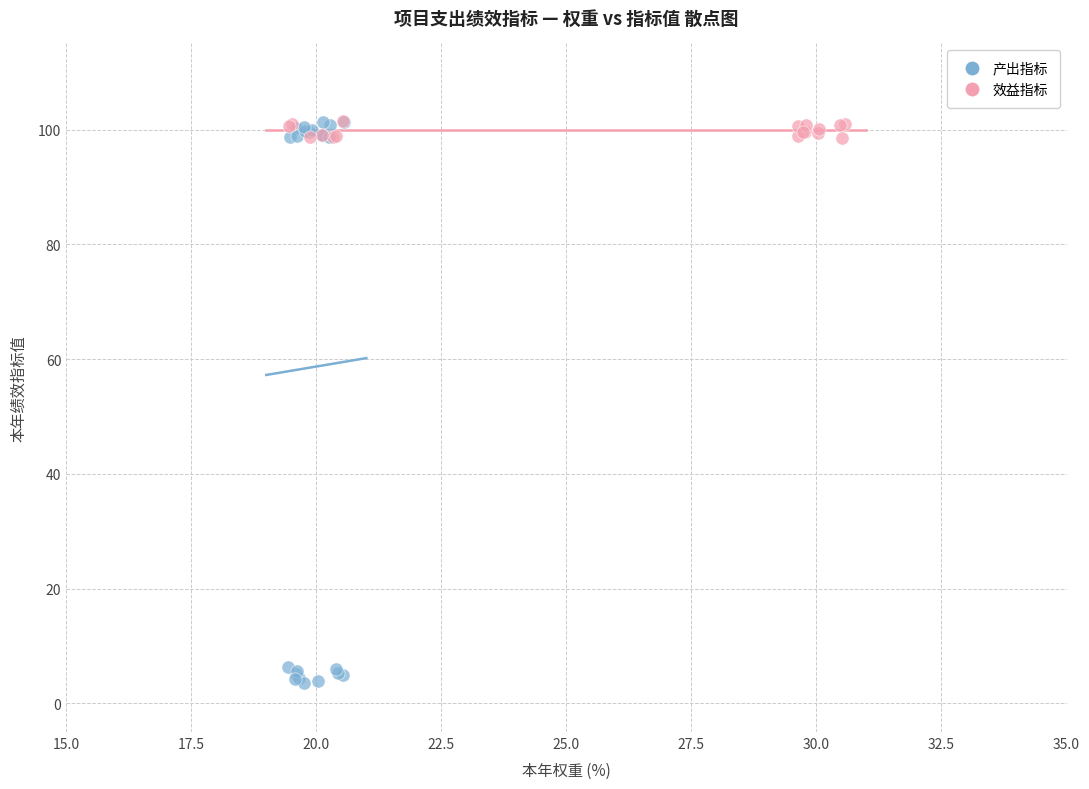

Which series reaches the minimum Y coordinate?

产出指标